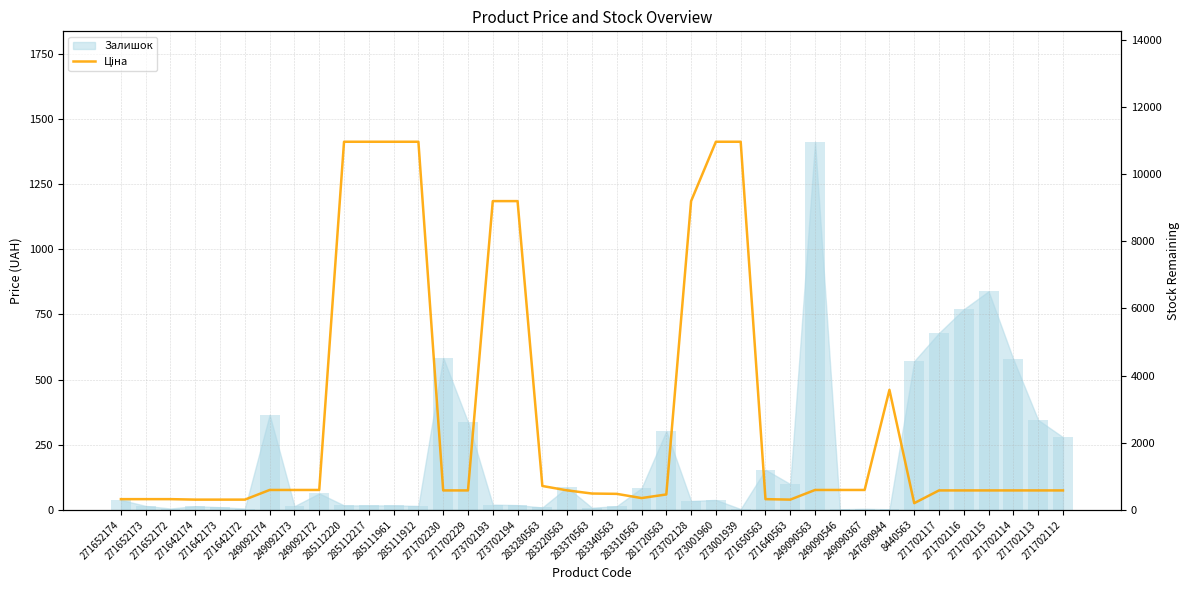

What is the sum of all values?

110870.5